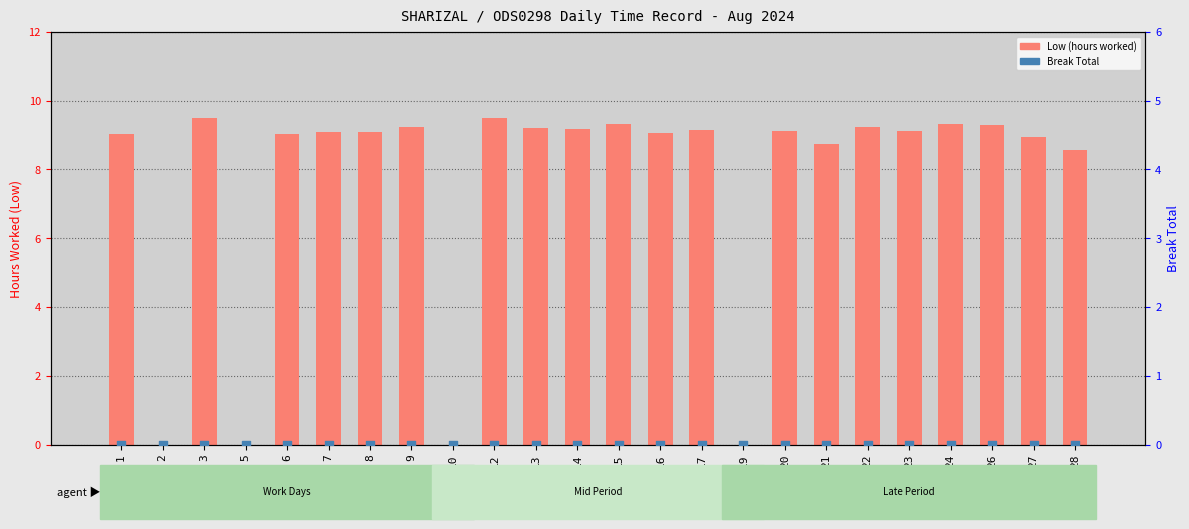

Is the value of Break Total at 26 greater than the value of Low (hours worked) at 6?

No